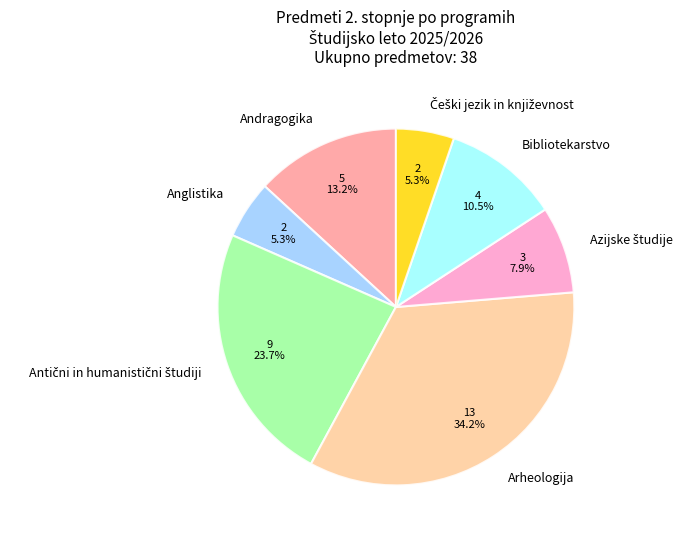

True or false: Bibliotekarstvo accounts for 22% of the total.

False